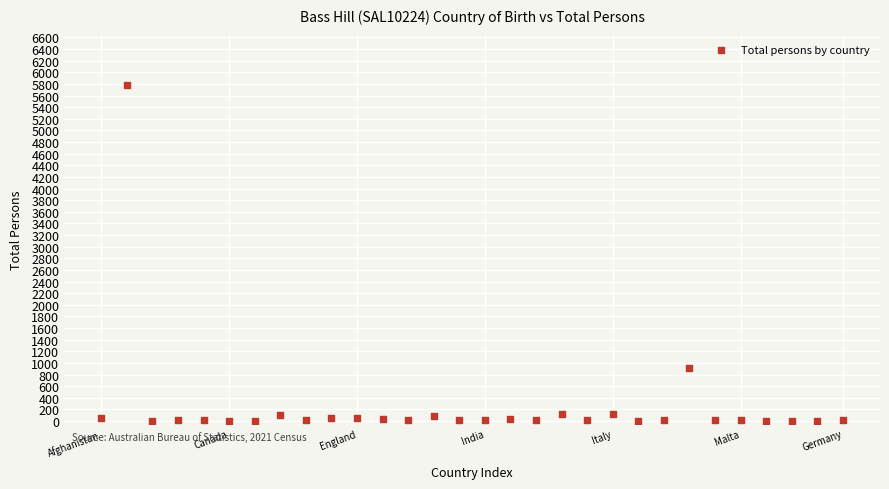

What Y value in the scatter plot is closest to 2891?

915